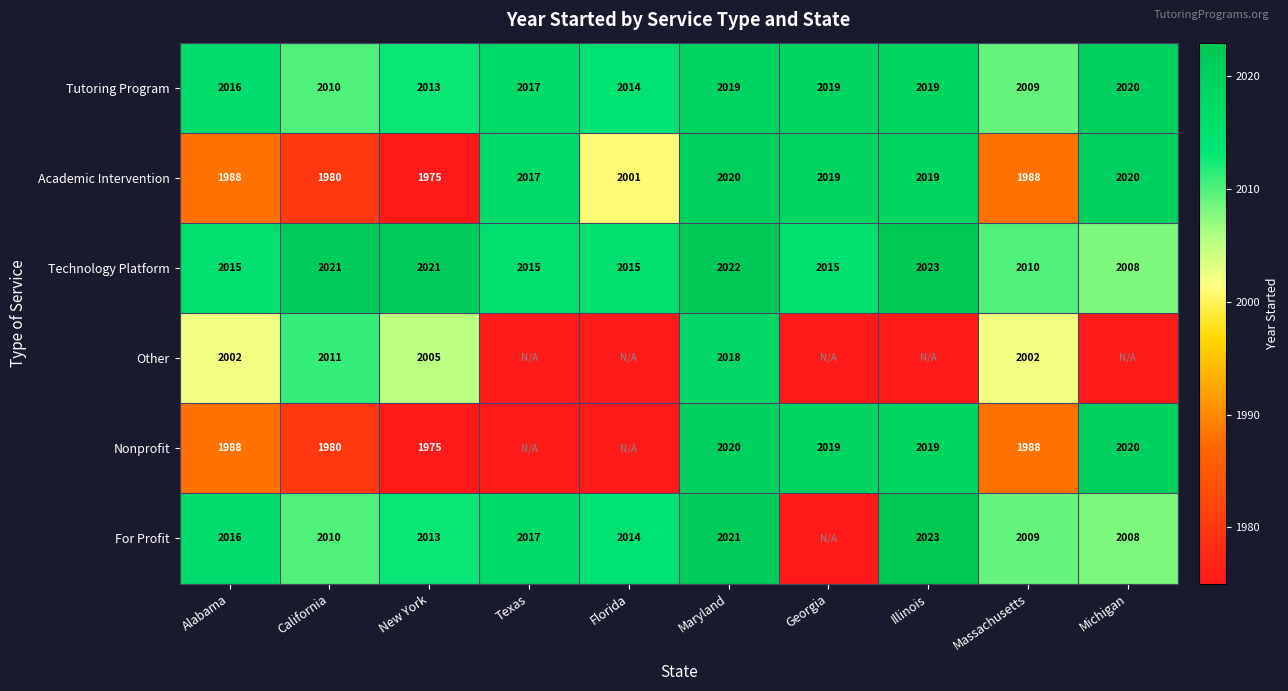

The value of Academic Intervention at Texas is 2017. True or false?

True